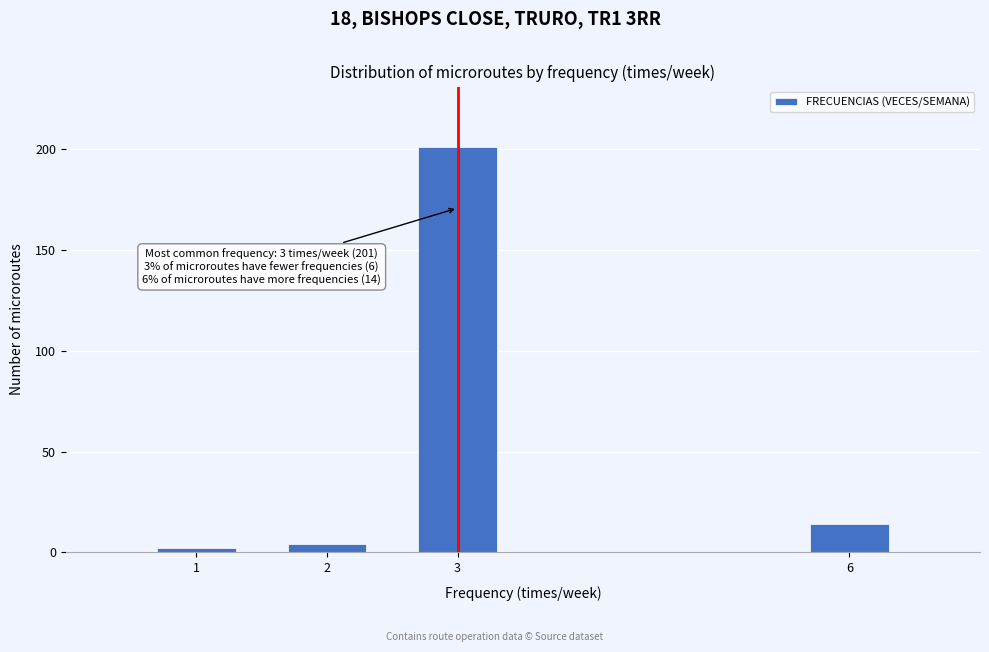

Reading left to right, list all the values displayed in this chart.

1=2	2=4	3=201	6=14